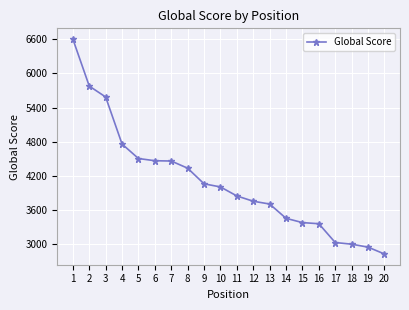

How many data points does each series have?

20